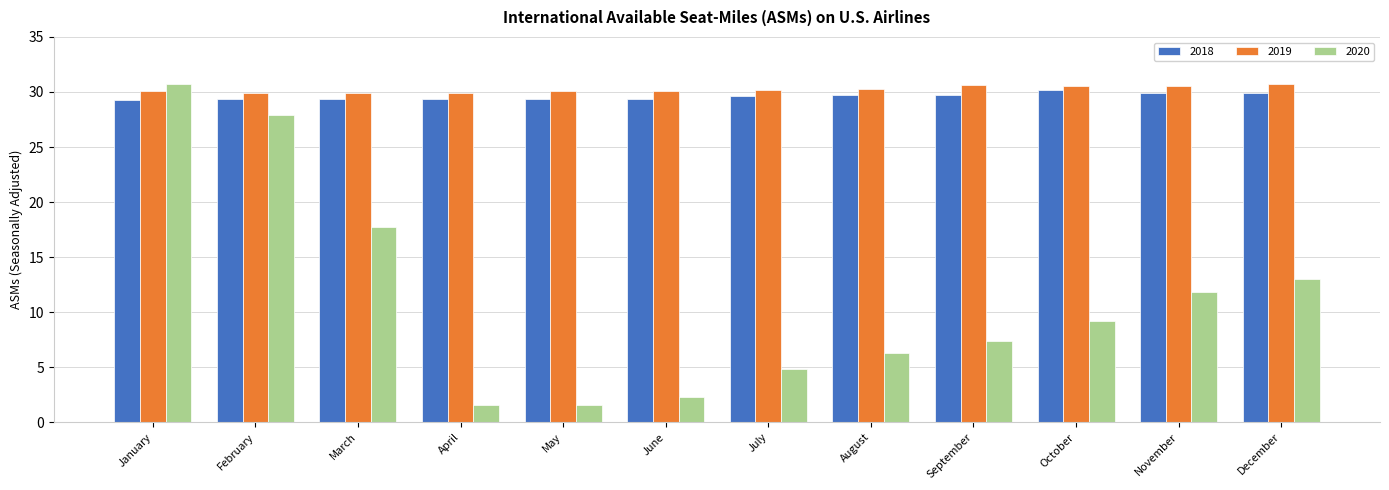

Between February and May, which series saw the biggest shift?

2020